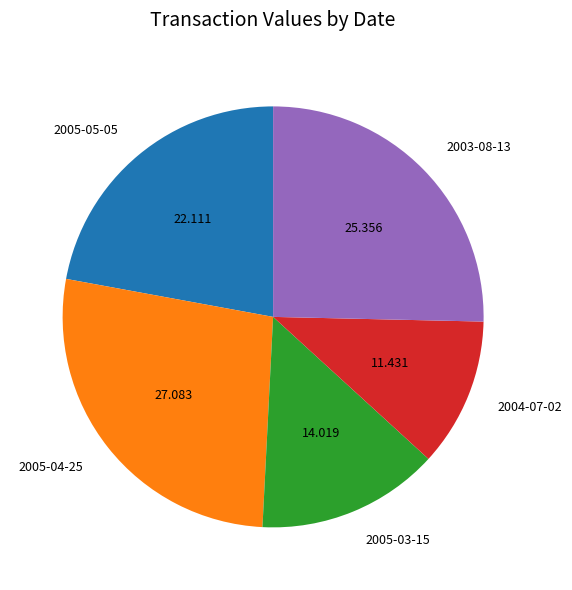

Does 2004-07-02 account for over 50% of the chart?

No